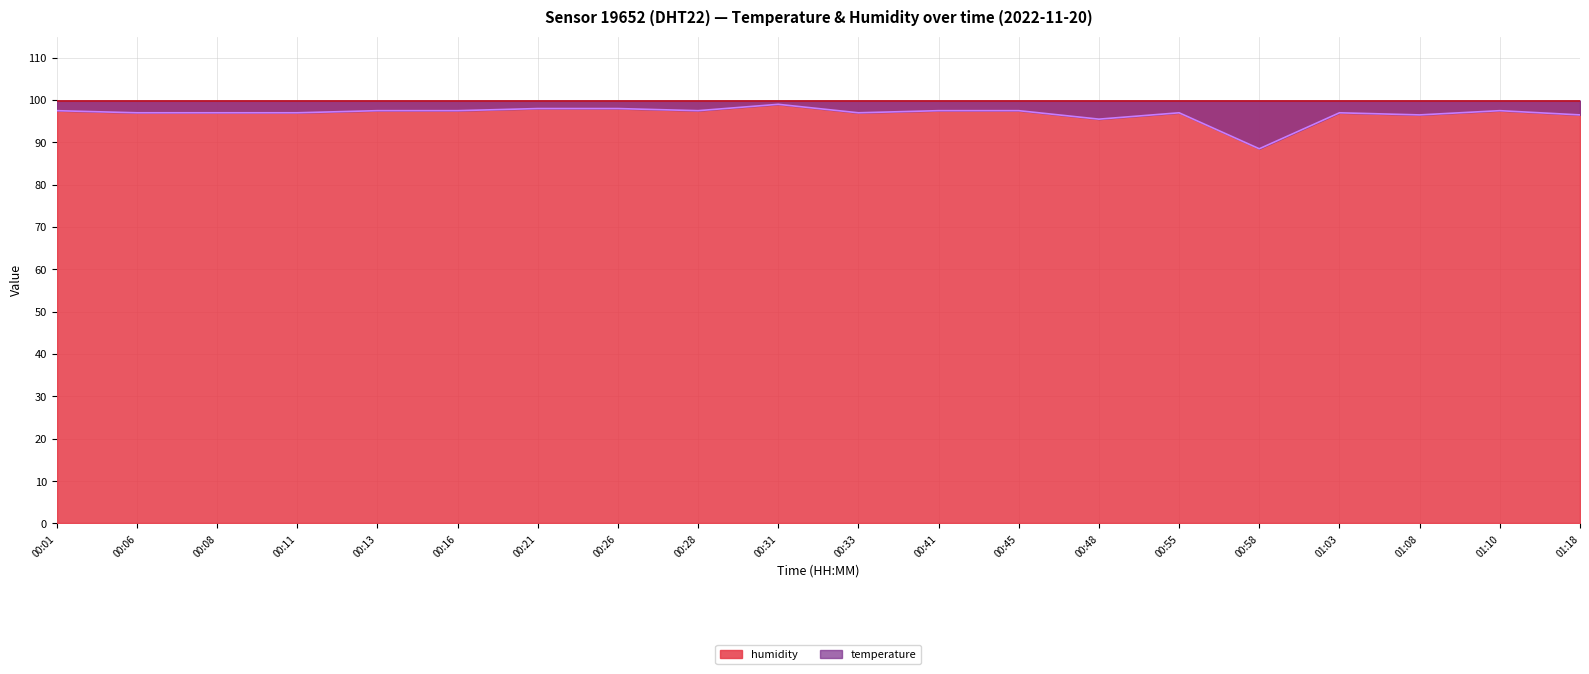

How many data points are above 97?

10